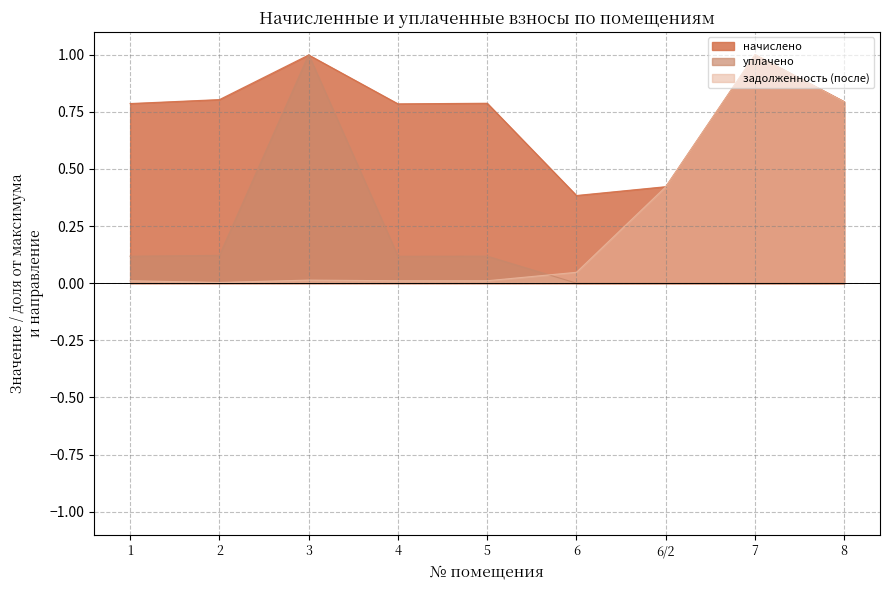

How many interior local peaks does the начислено series have?

3